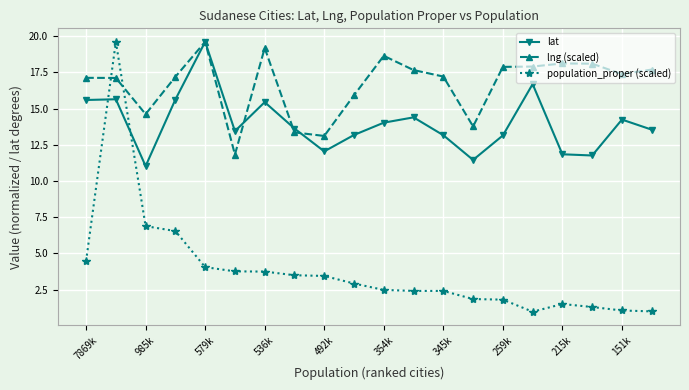

What is the value of the lat point at the 3rd from the left?

11.0